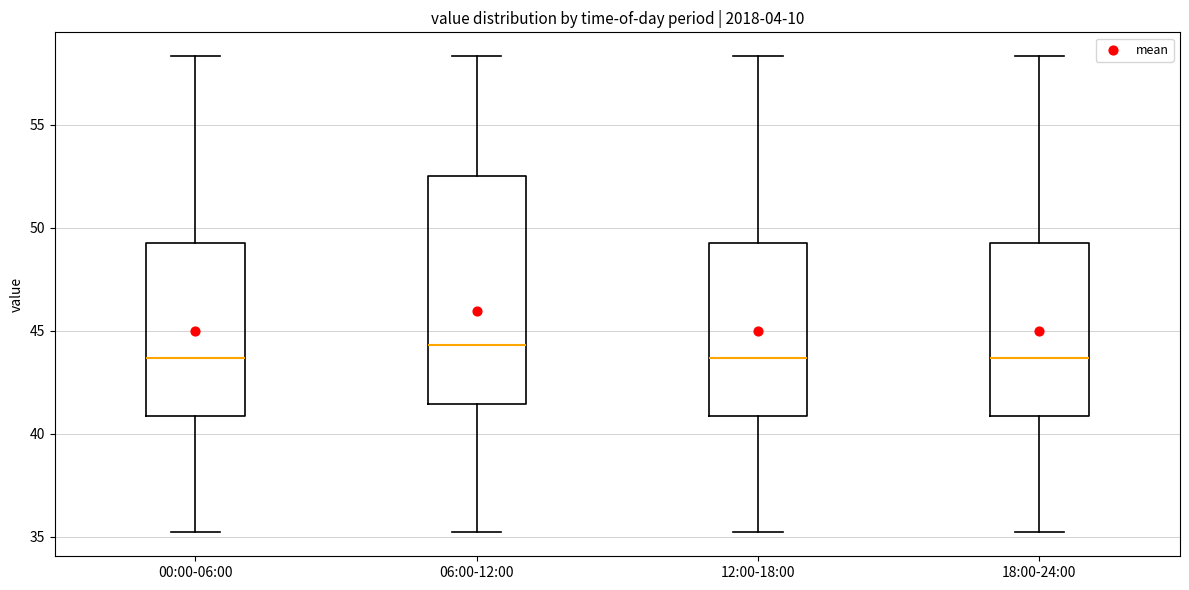

Comparing the boxes themselves (not the whiskers), which one is the tallest?

06:00-12:00